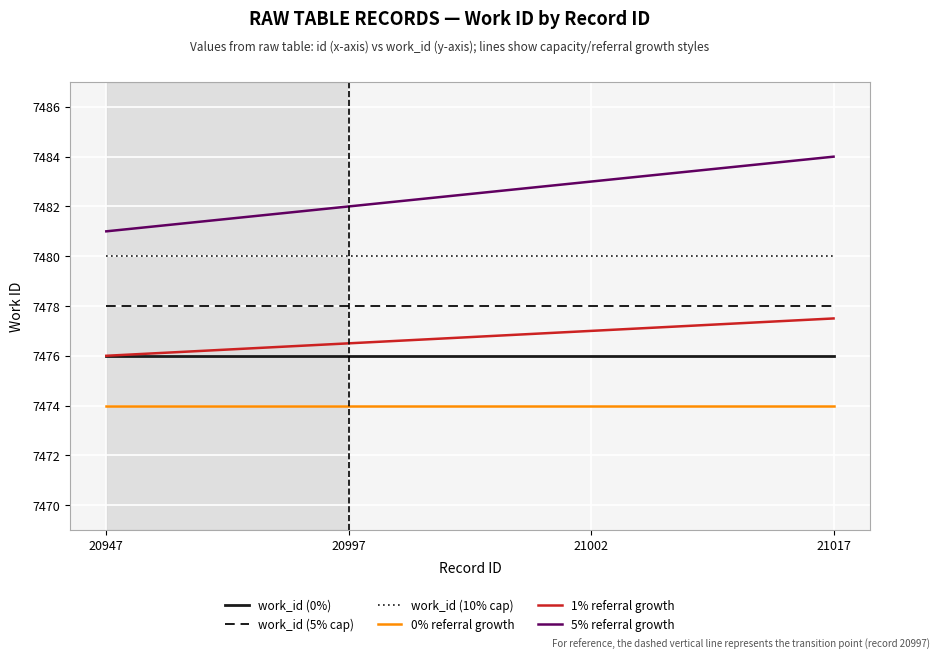

Which series changed the most between 20947 and 21017?

5% referral growth